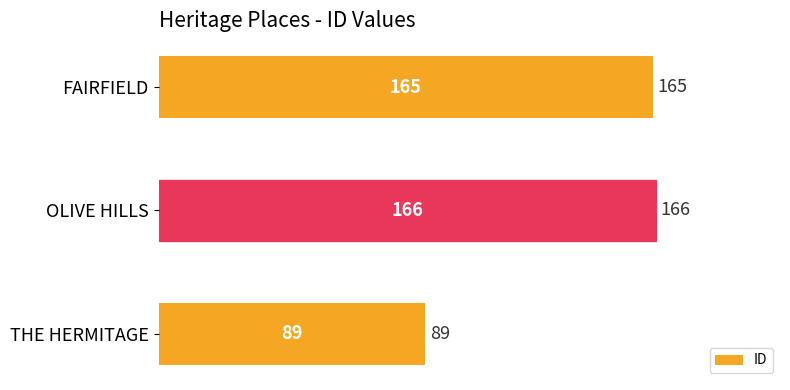

What is the difference between the maximum and minimum values?

77